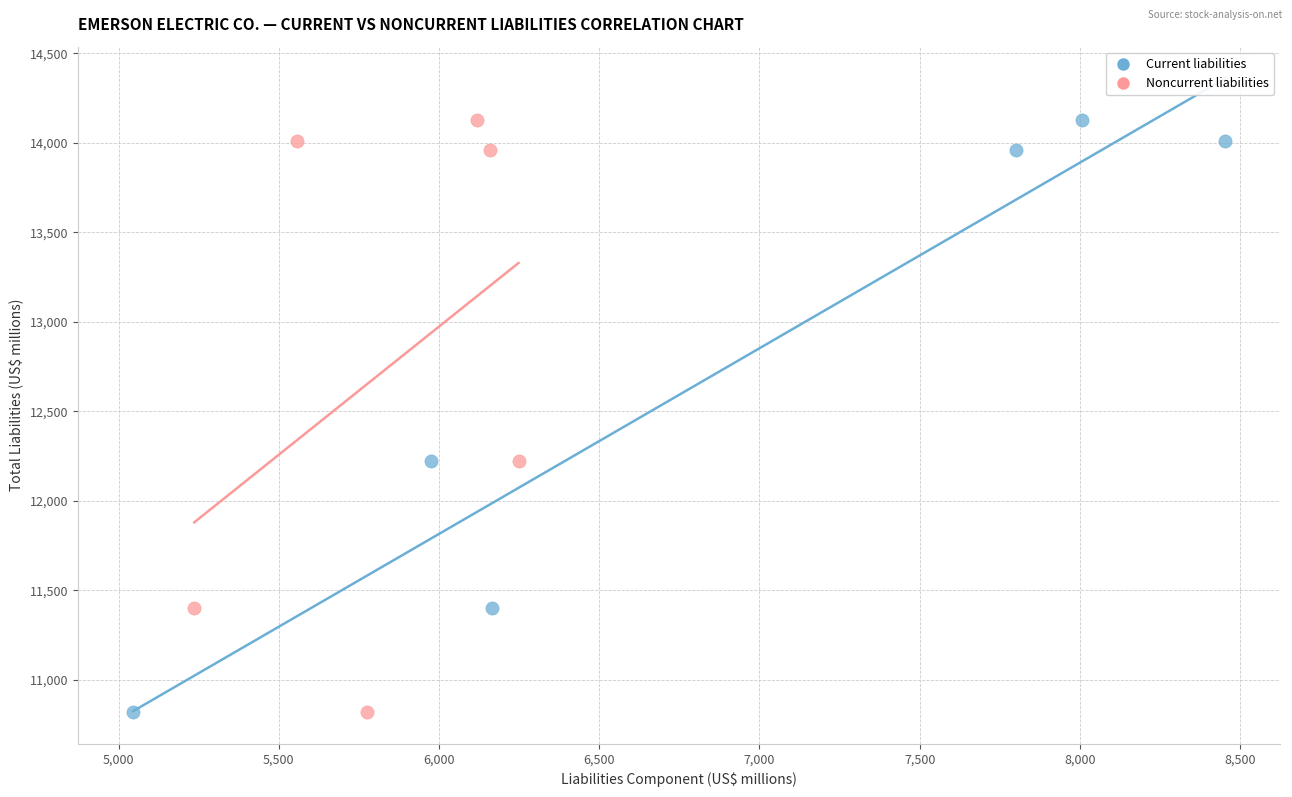

What are all the series names shown in the legend?

Current liabilities, Noncurrent liabilities